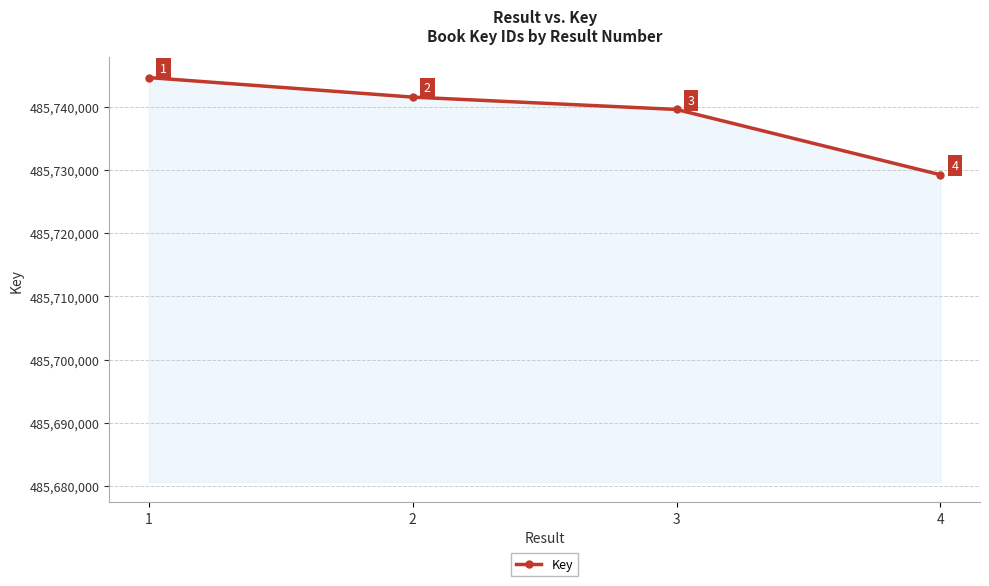

Rank the categories by value from lowest to highest.

4, 3, 2, 1